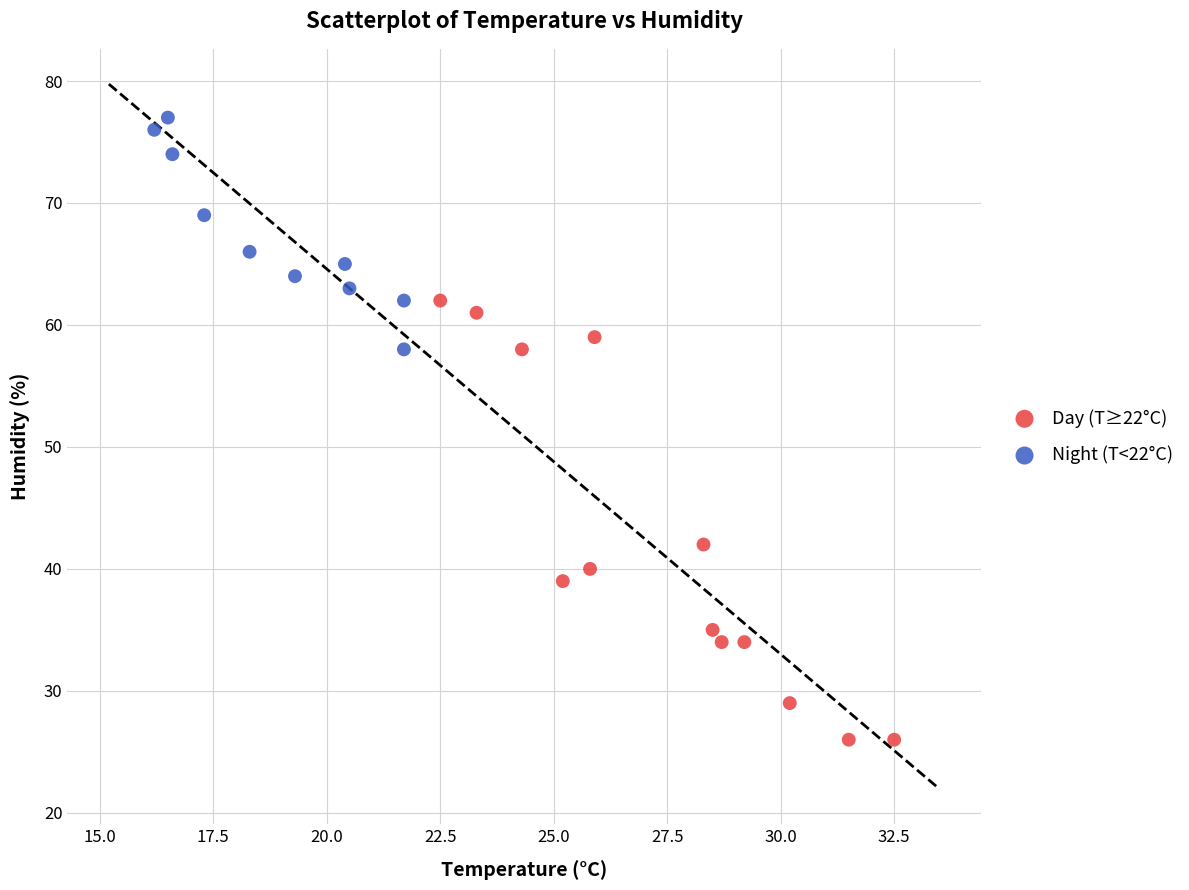

What are all the series names shown in the legend?

Day (T≥22°C), Night (T<22°C)